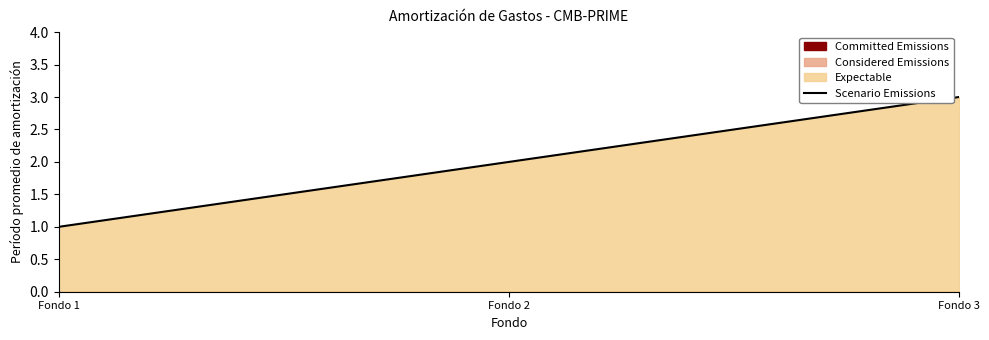

What is the ratio of the value at Fondo 2 to the value at Fondo 3?

0.7